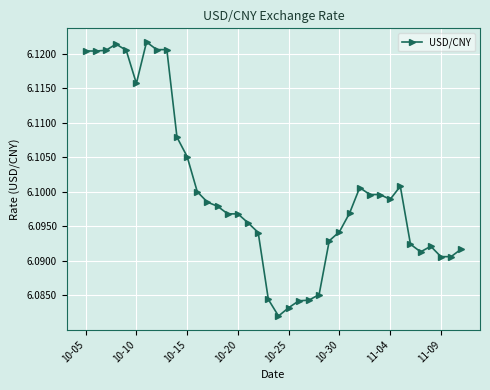

True or false: there are more than 1 points higher than both neighbors.

True